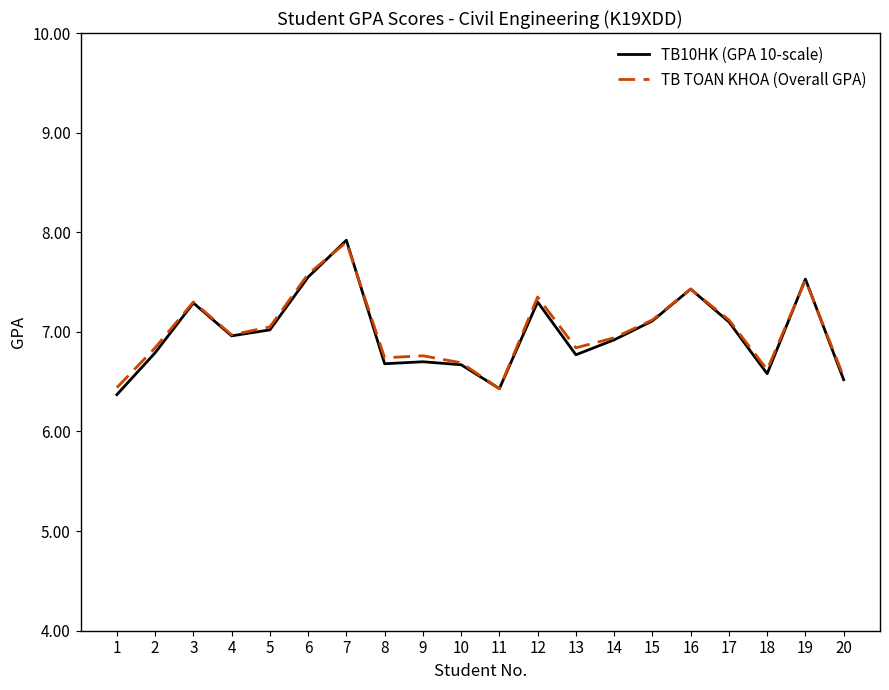

What is the difference between the TB10HK (GPA 10-scale) values at 14 and 6?

0.6